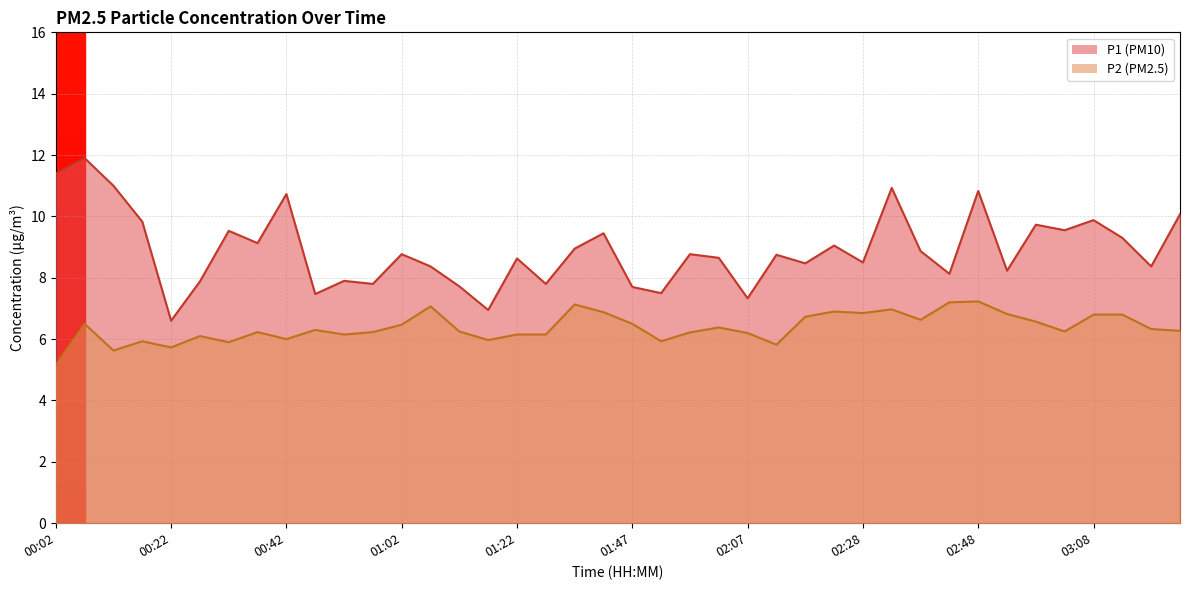

What is the lowest value of the P2 series?

5.2